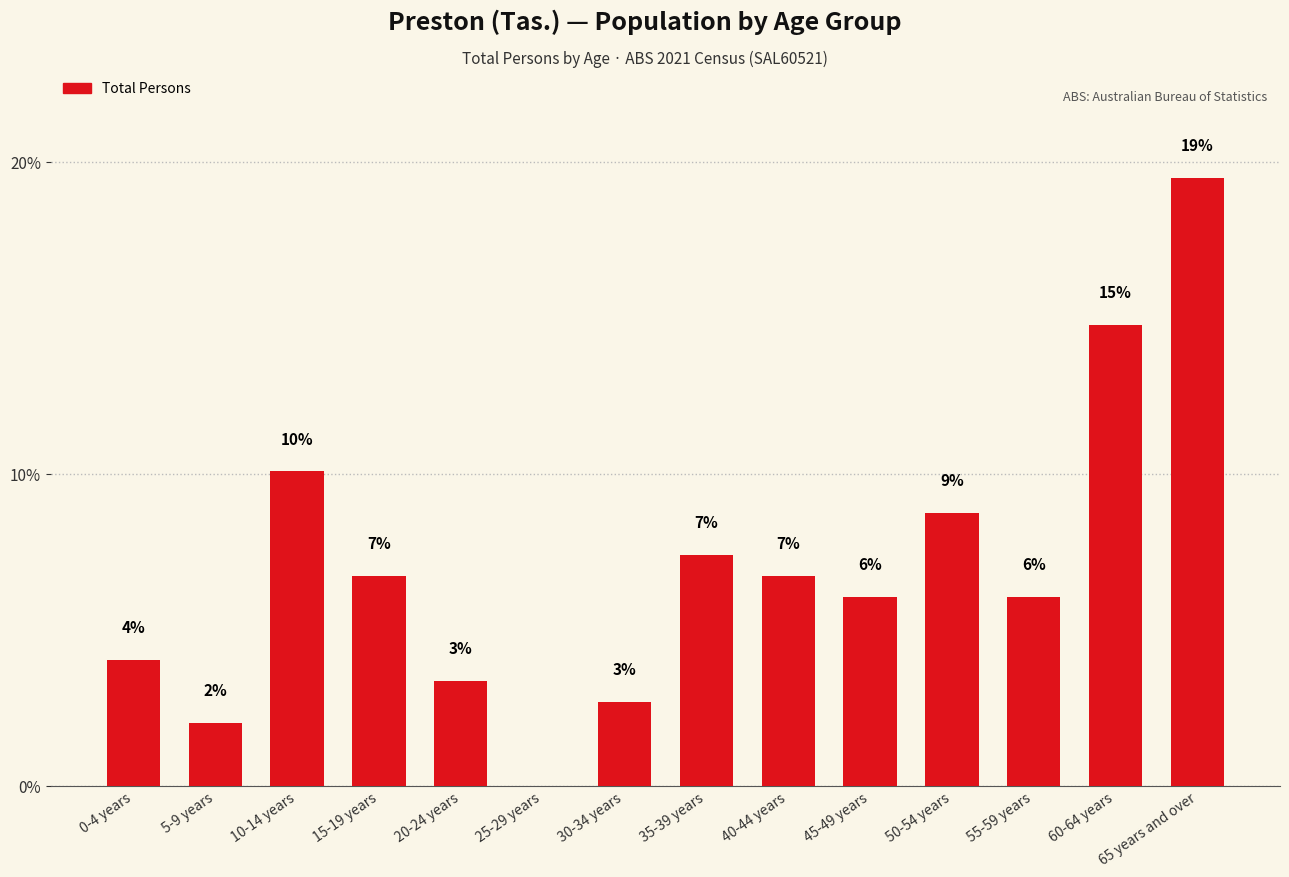

The value at 15-19 years is 6.7. True or false?

True